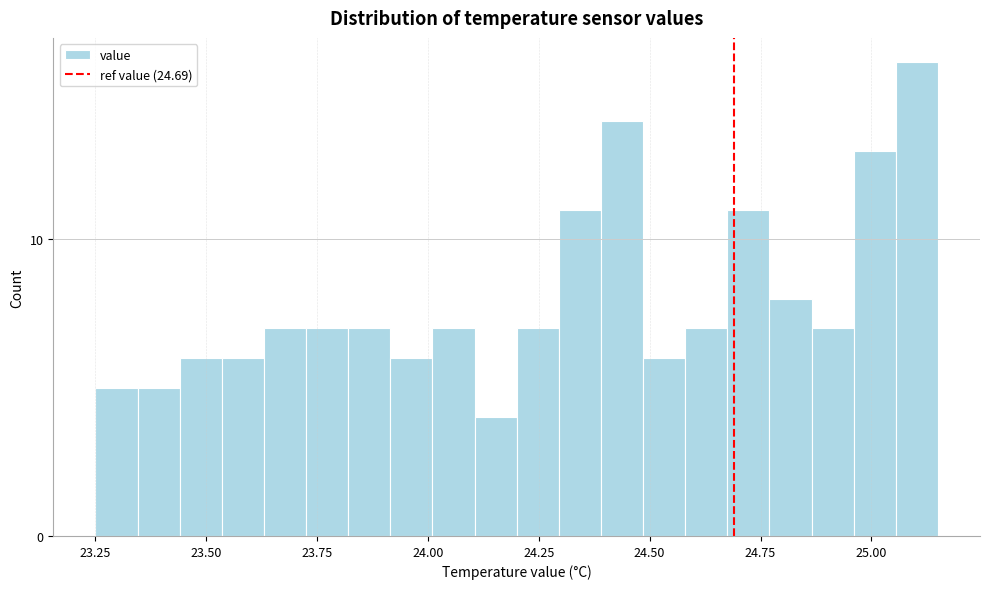

Around what value on the x-axis is the tallest bar? Give the approximate position of its centre, as read against the axis.

25.10